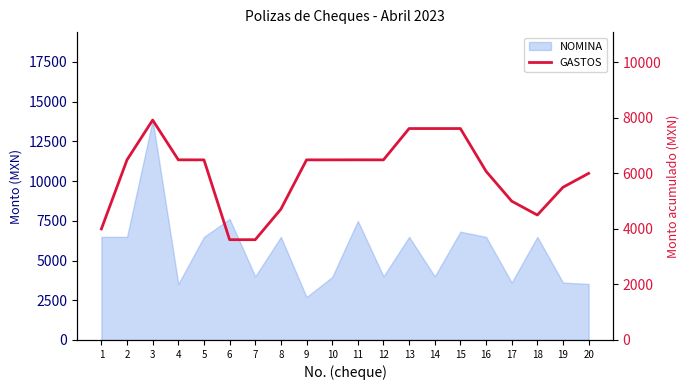

What is the difference between the maximum and minimum values?

4308